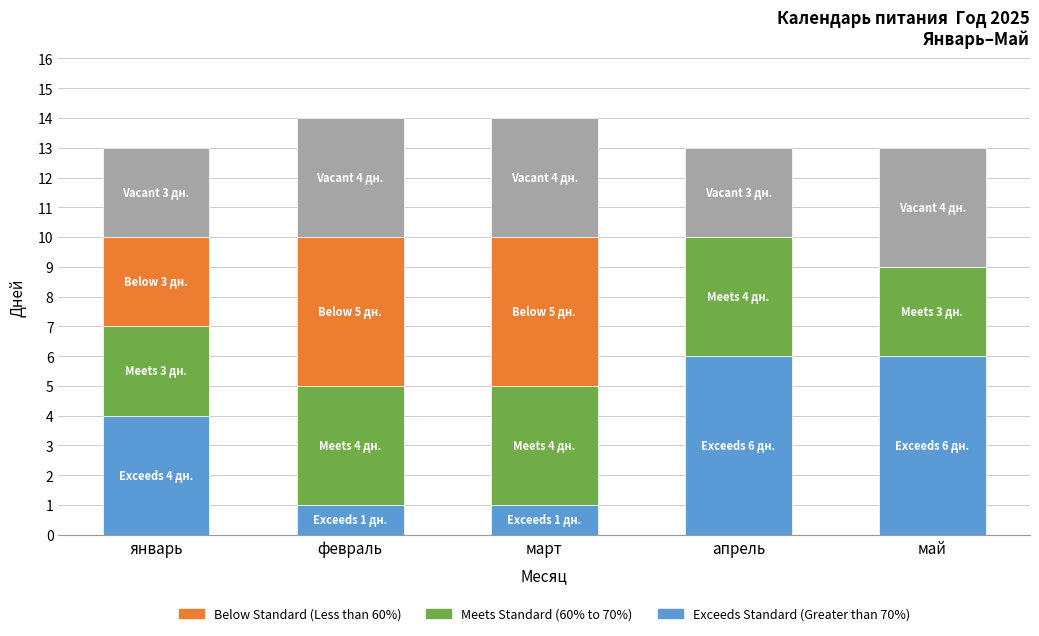

How many series are shown in this chart?

4